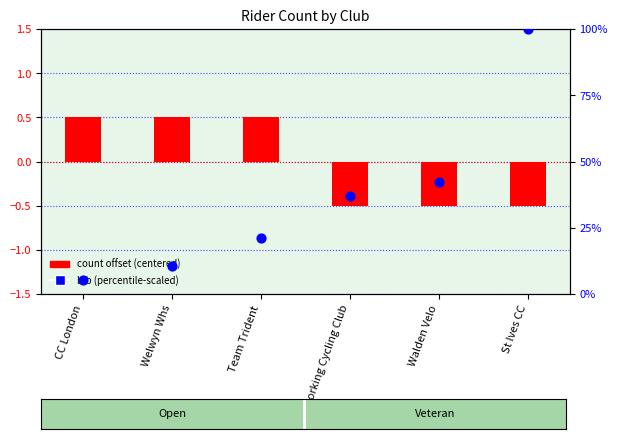

At how many categories does at least one series exceed 74?

1